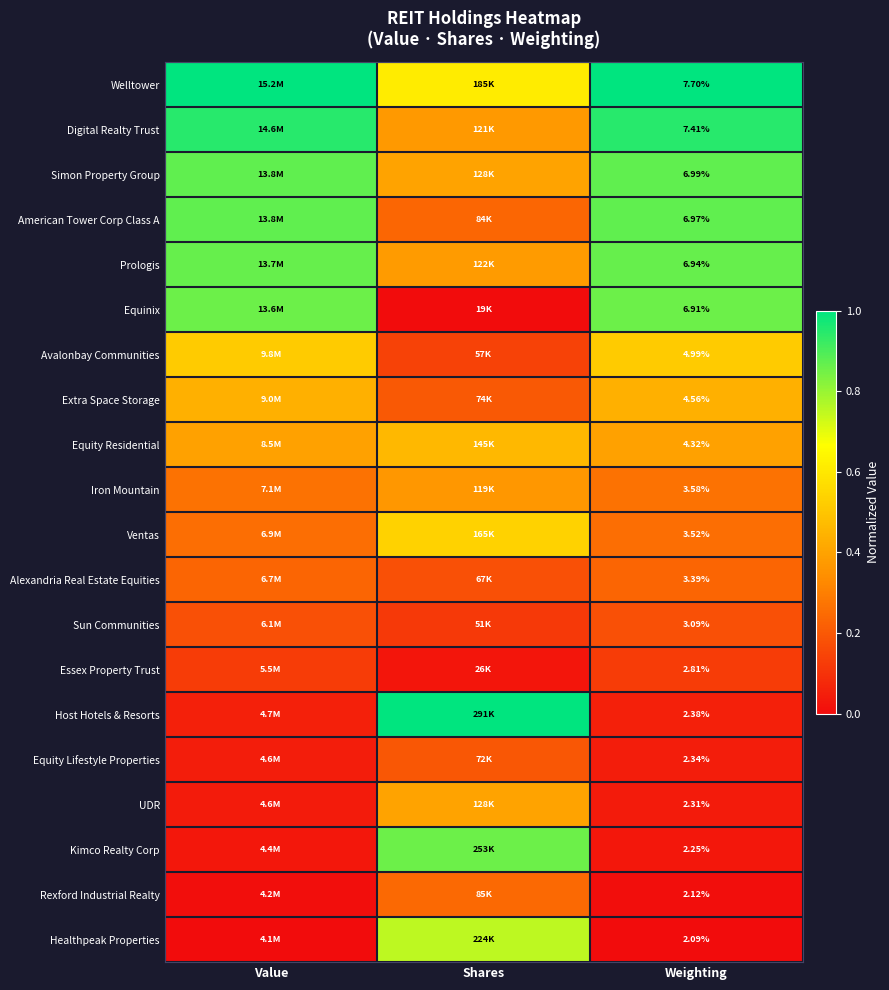

List the labels in order of UDR value, smallest first.

Value, Weighting, Shares